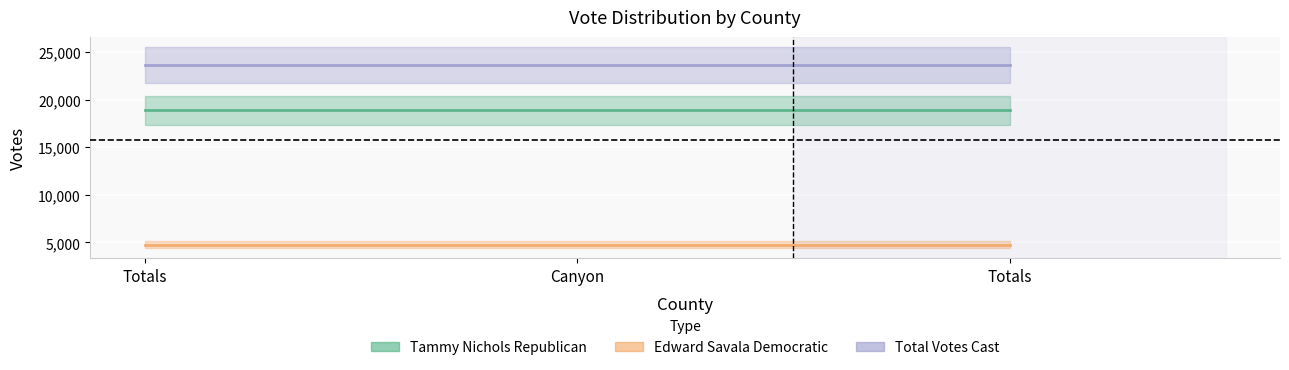

Reading left to right, extract all data points from this chart.

Tammy Nichols Republican: Totals=18866	Canyon=18866	Totals=18866
Edward Savala Democratic: Totals=4770	Canyon=4770	Totals=4770
Total Votes Cast: Totals=23636	Canyon=23636	Totals=23636